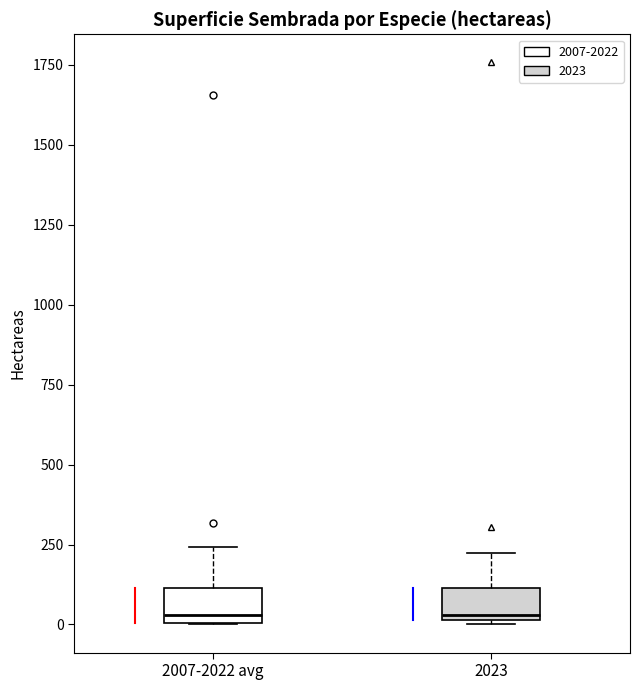

Where does the upper whisker of the box for 2007-2022 avg end on the y-axis? The values are not printed on the chart, so give them approximately, as read against the axis.

250